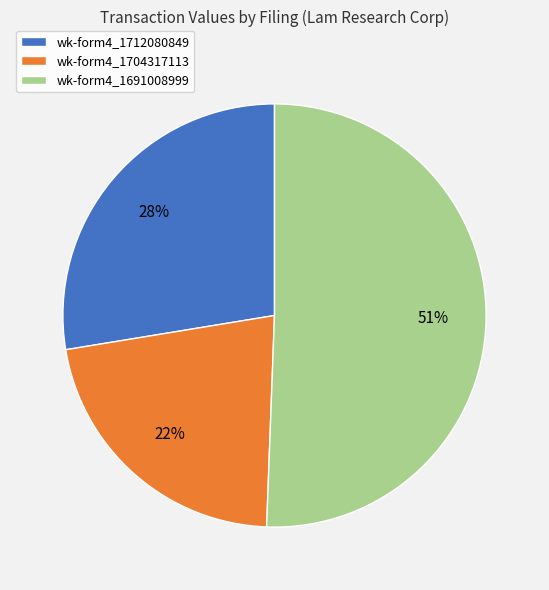

Which category has the smallest portion of the pie?

wk-form4_1704317113